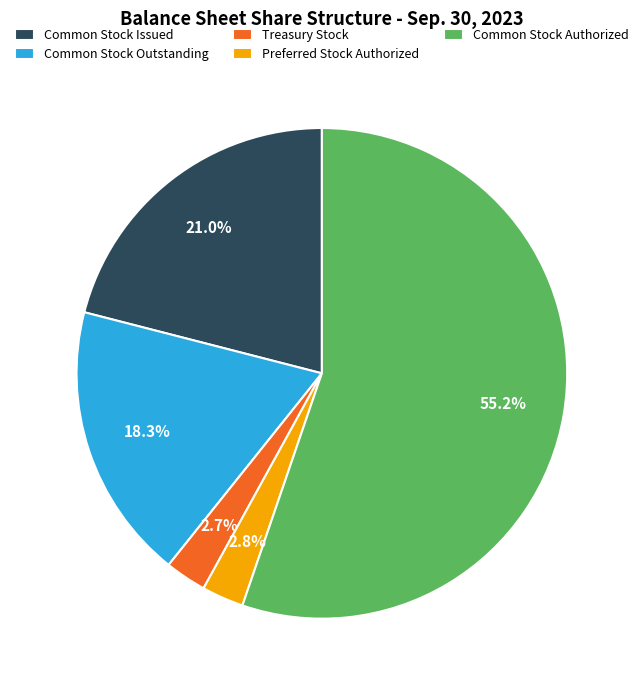

Which slice is the largest?

Common Stock Authorized